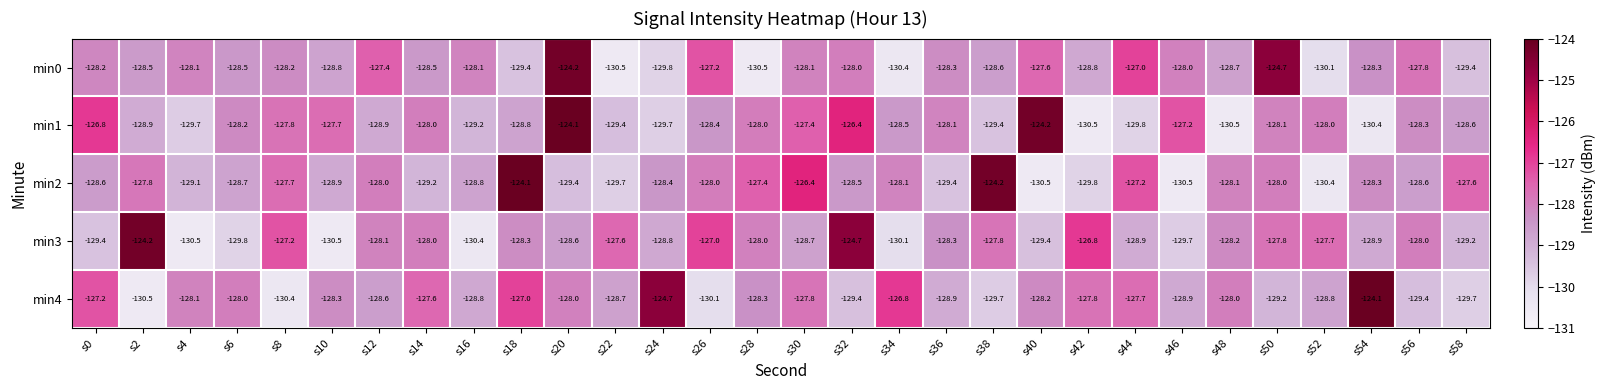

Which series has the largest total across all categories?

min4